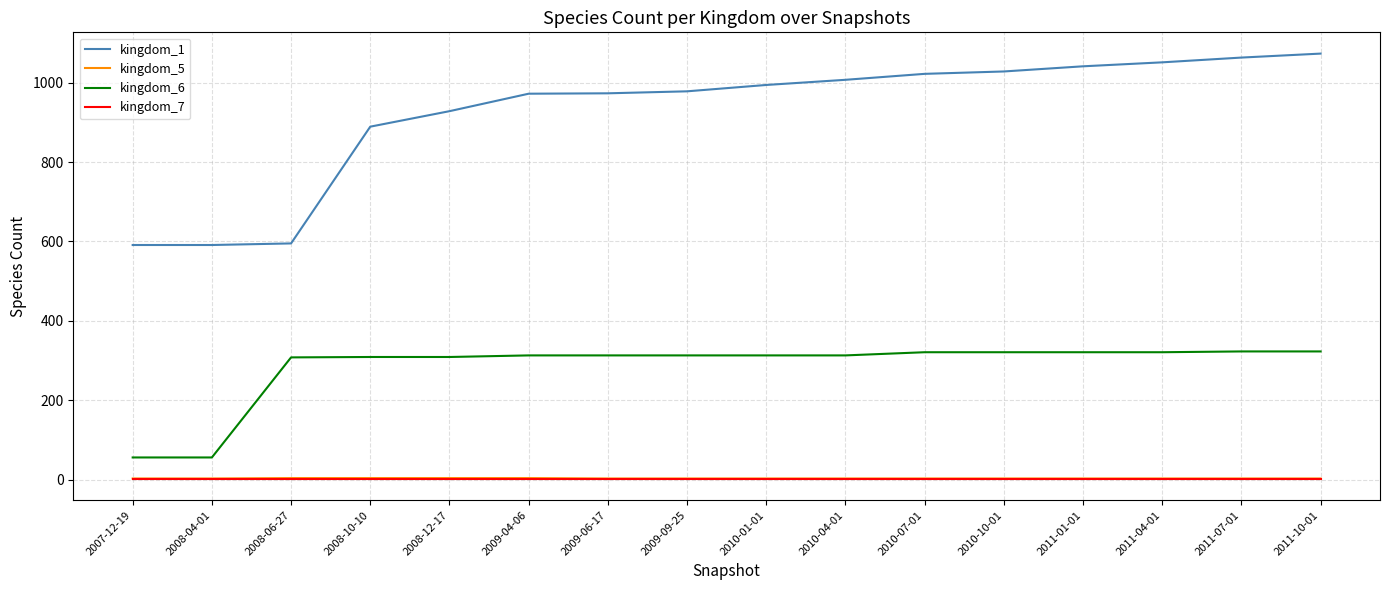

What is the sum of the kingdom_1 values at 2010-04-01 and 2010-10-01?

2035